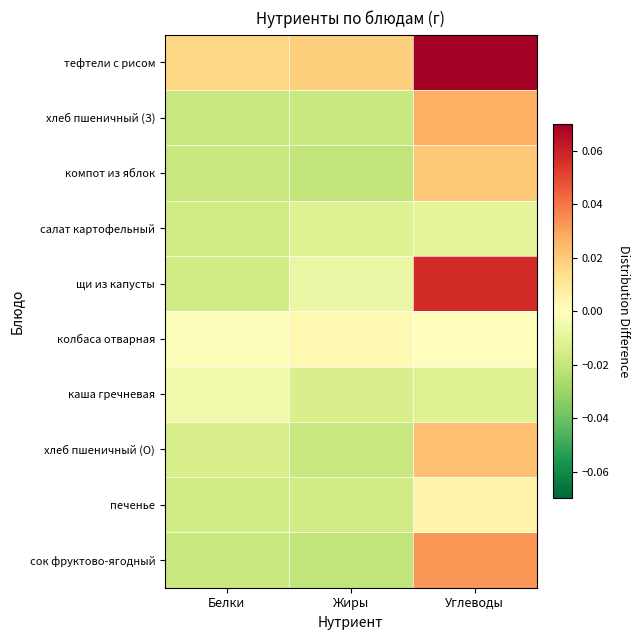

What is the maximum value shown in the chart?

0.1